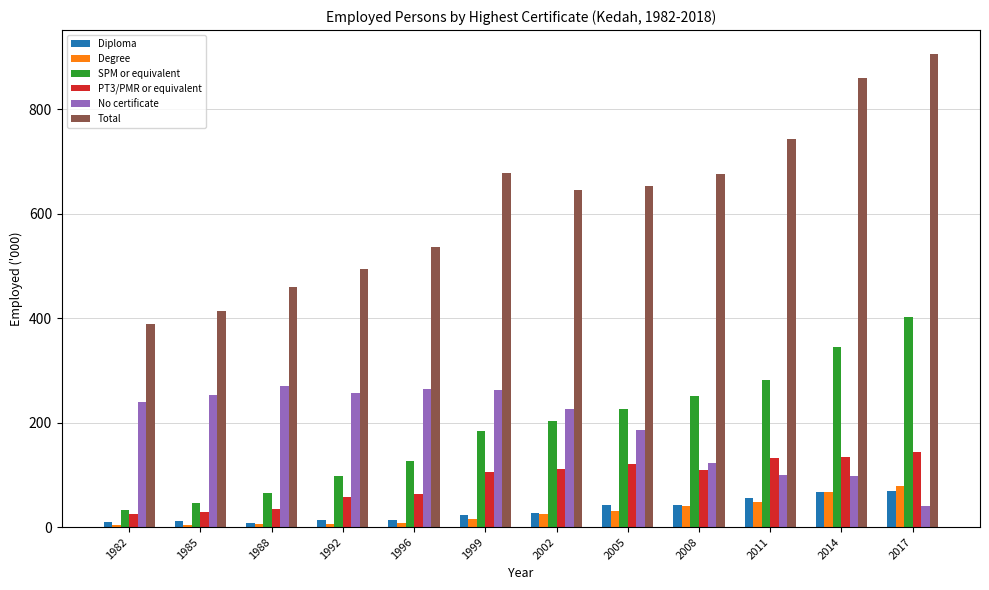

How many bars are there in total?

72